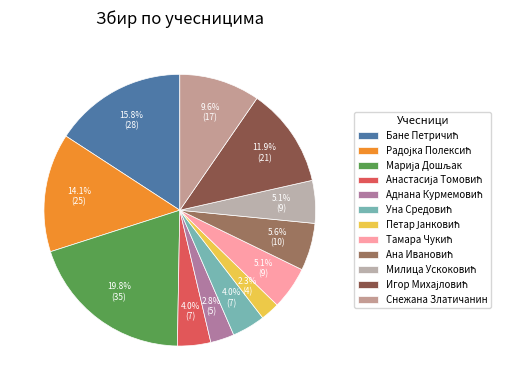

Combined, what portion of the pie is Игор Михајловић and Тамара Чукић?

16.9%